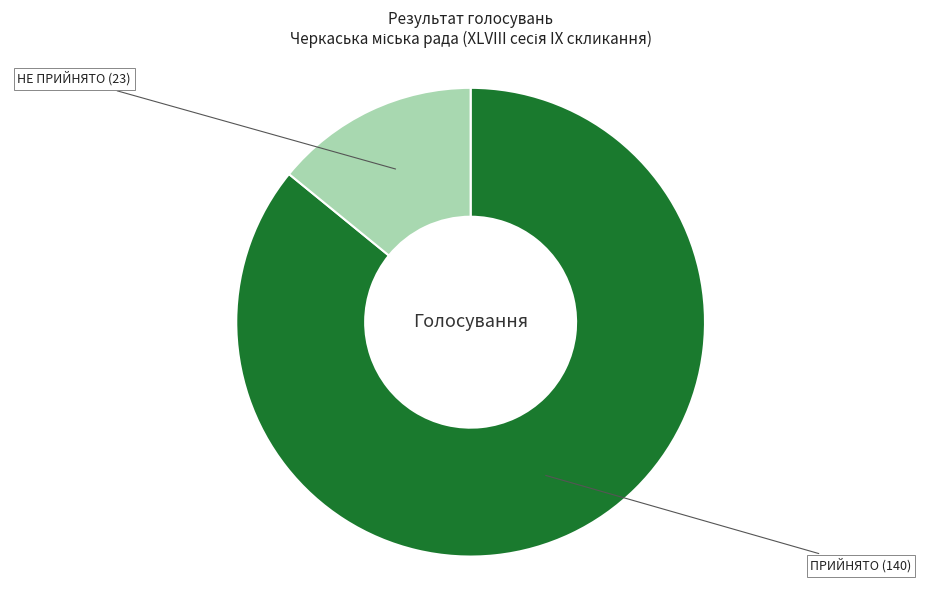

How many segments does this pie chart have?

2